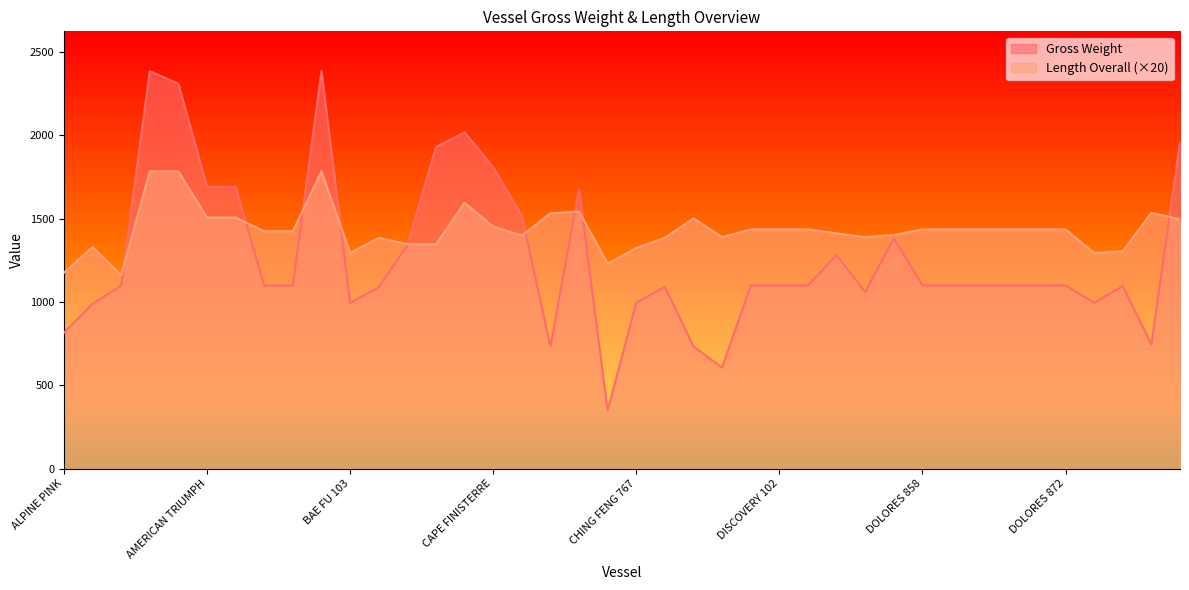

Rank the series by their maximum value, from highest to lowest.

Gross Weight, Length Overall (×20)